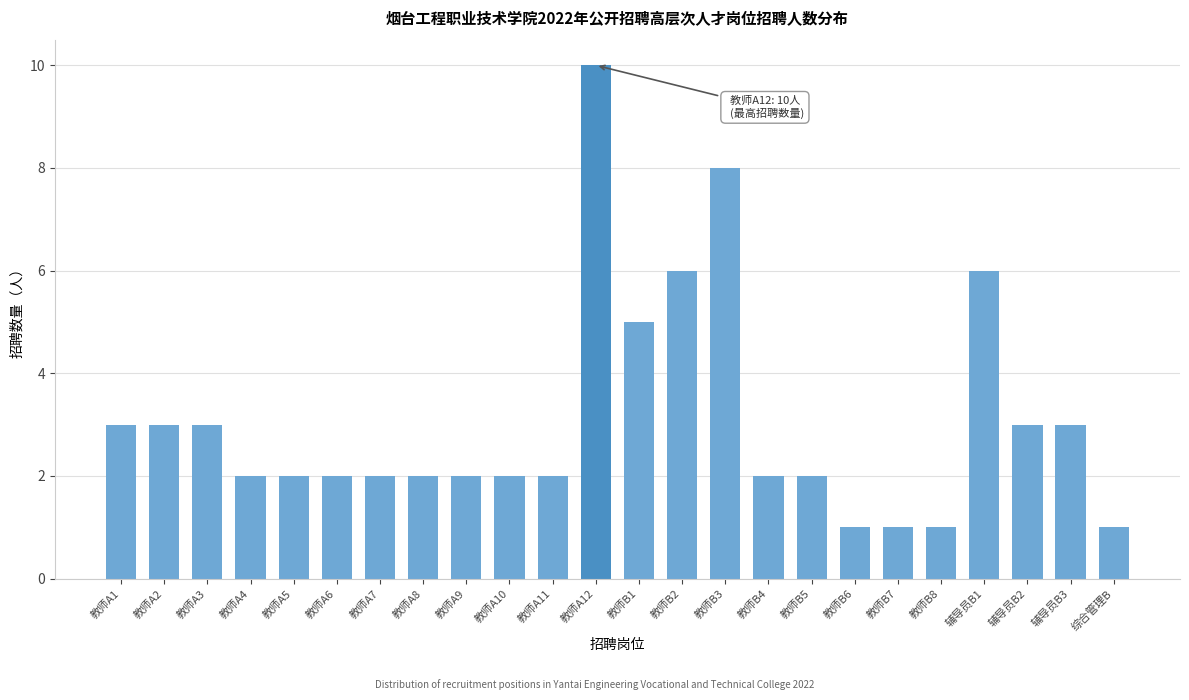

Reading right to left, list all the values displayed in this chart.

综合管理B=1	辅导员B3=3	辅导员B2=3	辅导员B1=6	教师B8=1	教师B7=1	教师B6=1	教师B5=2	教师B4=2	教师B3=8	教师B2=6	教师B1=5	教师A12=10	教师A11=2	教师A10=2	教师A9=2	教师A8=2	教师A7=2	教师A6=2	教师A5=2	教师A4=2	教师A3=3	教师A2=3	教师A1=3